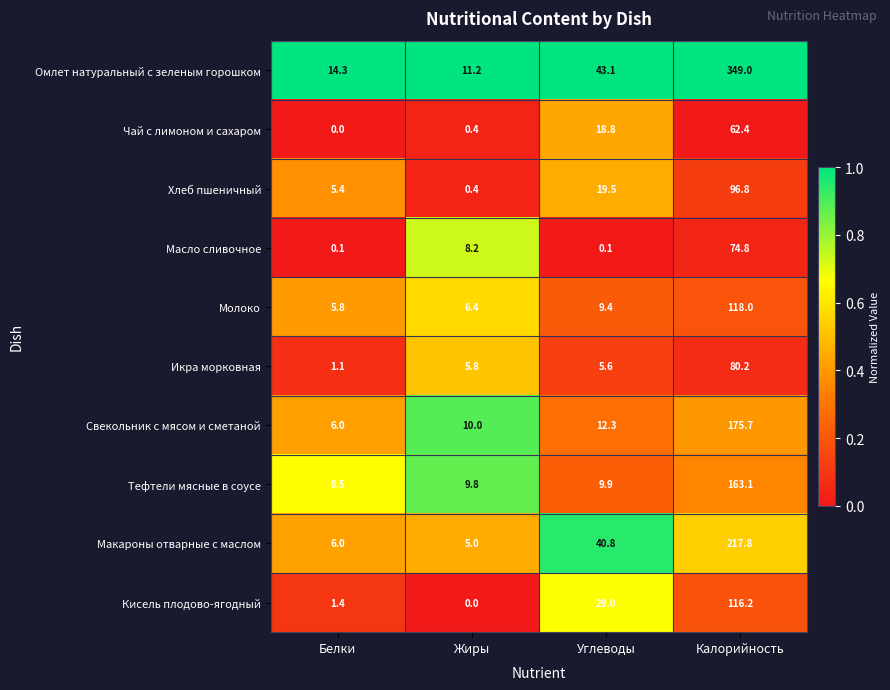

At Калорийность, list the series in order from largest to smallest.

Омлет натуральный с зеленым горошком, Макароны отварные с маслом, Свекольник с мясом и сметаной, Тефтели мясные в соусе, Молоко, Кисель плодово-ягодный, Хлеб пшеничный, Икра морковная, Масло сливочное, Чай с лимоном и сахаром